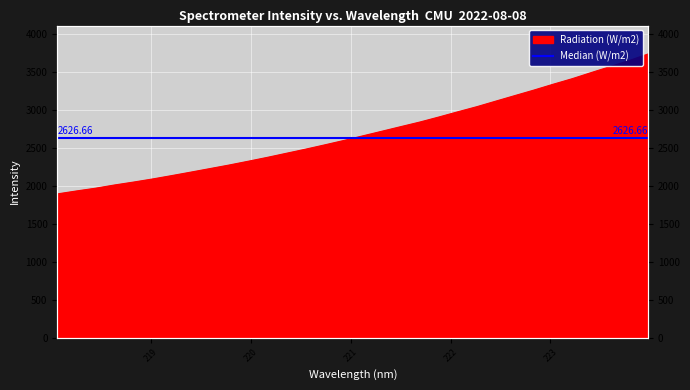

What is the difference between the maximum and minimum values?

1844.2